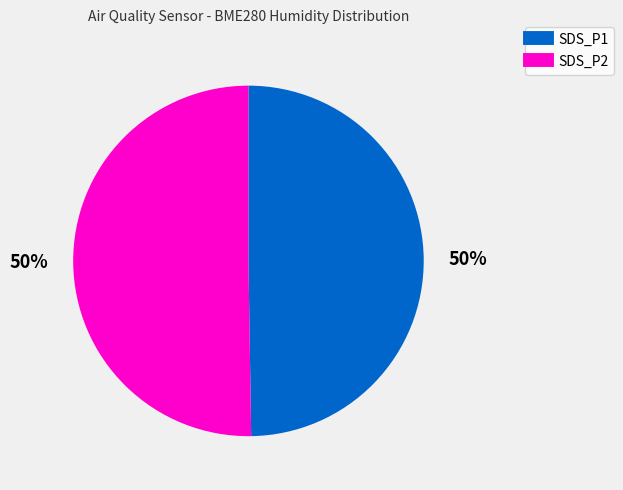

To the nearest percent, what portion does SDS_P2 represent?

50%